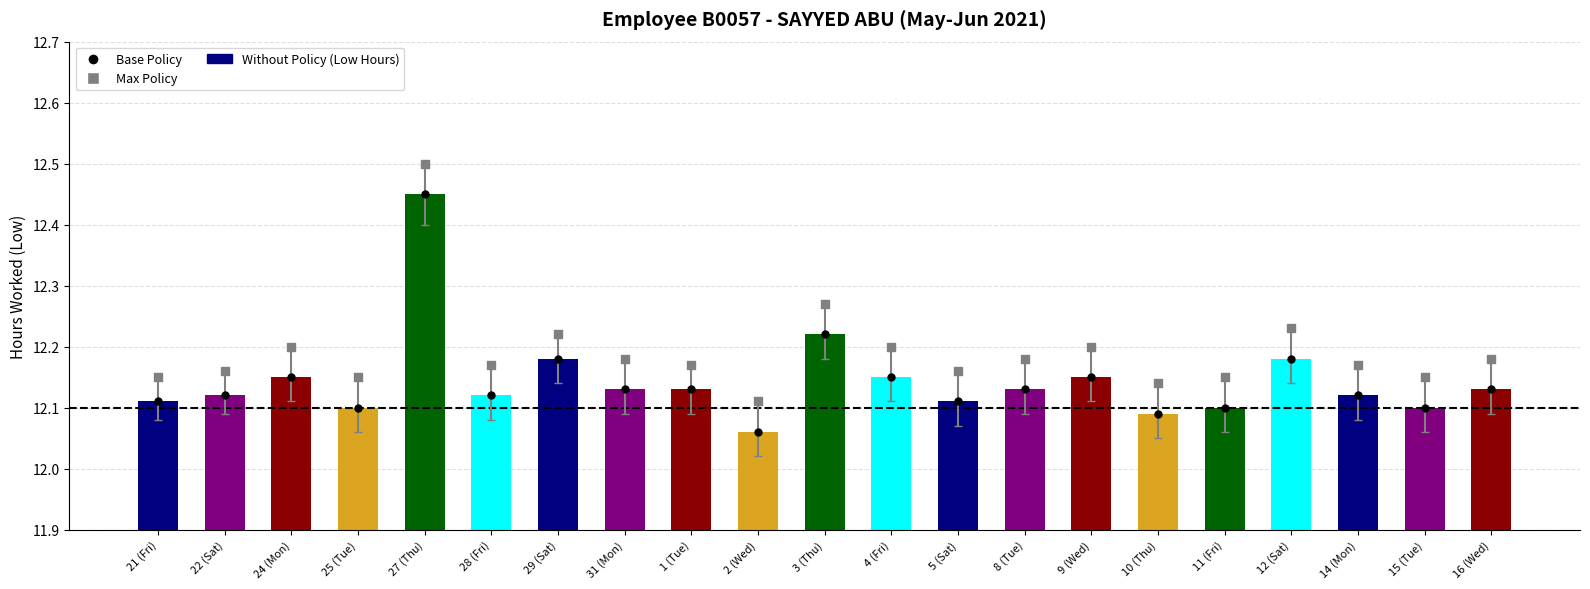

Which series has the largest Y range (max minus min)?

Max Policy